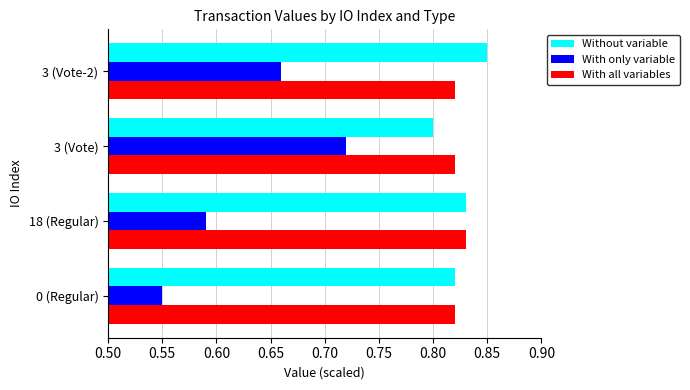

What is the total value across all series at 3 (Vote)?

2.3